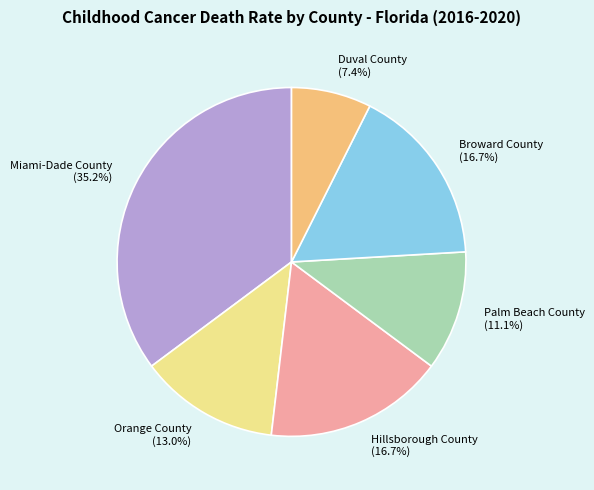

To the nearest percent, what percentage of the pie is Duval County?

7%